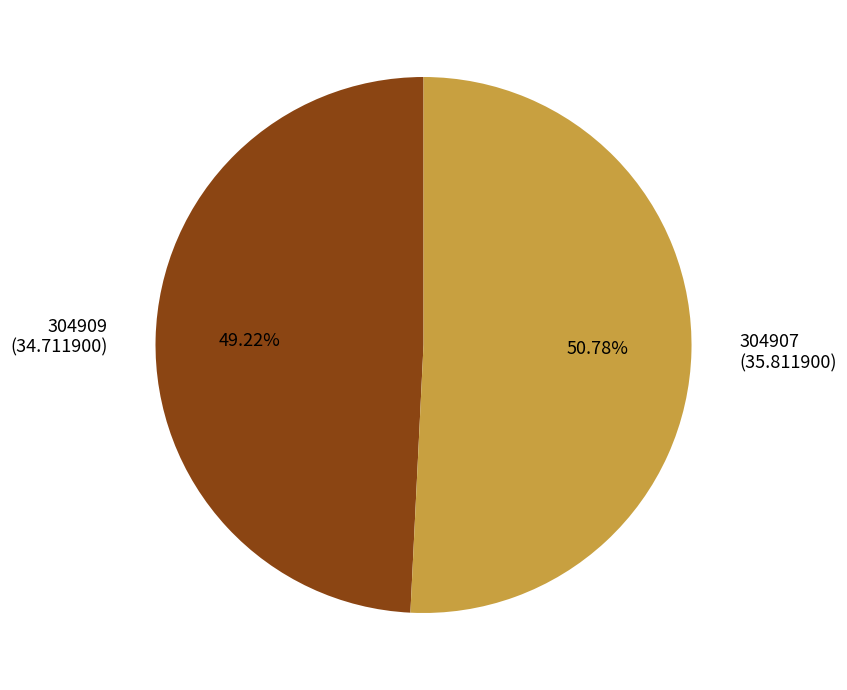

Is 304907 the majority of the pie?

Yes